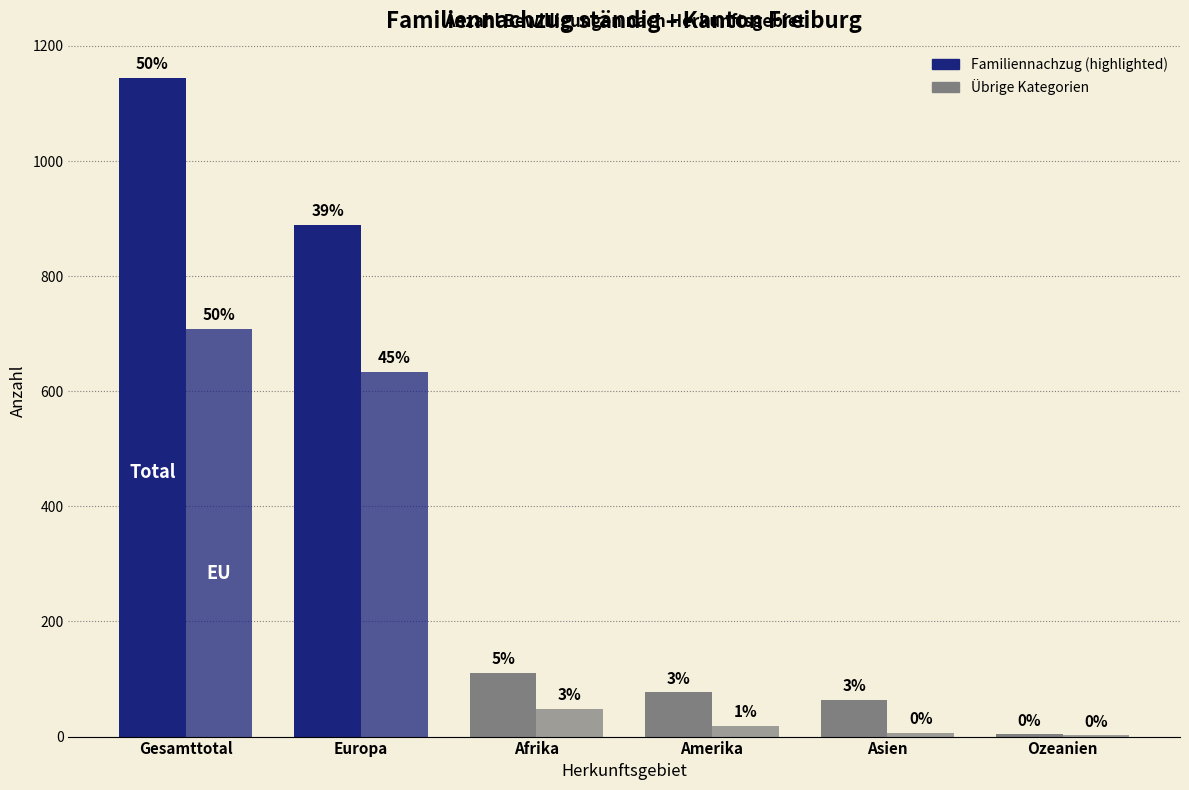

What is the maximum value for EU / EFTA / UK?

709